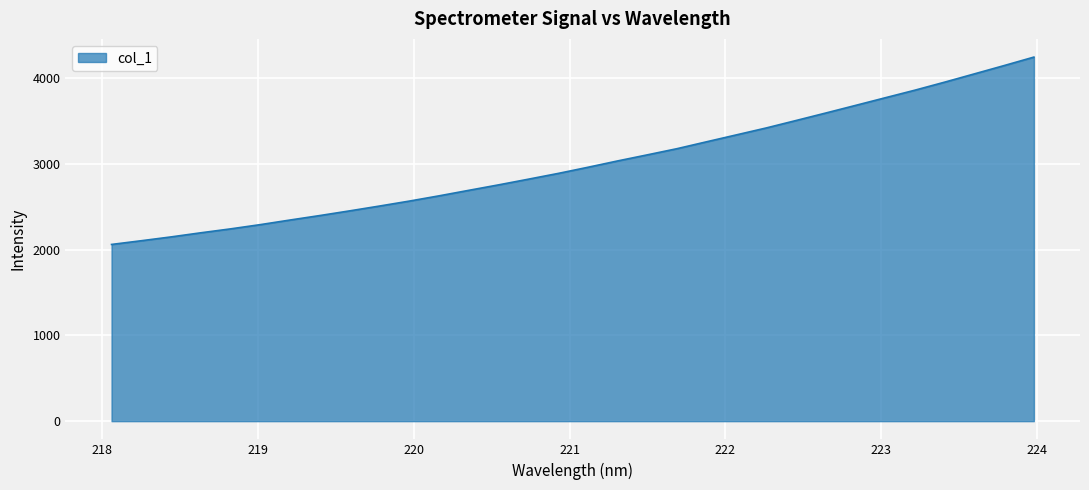

What is the maximum value shown in the chart?

4245.5